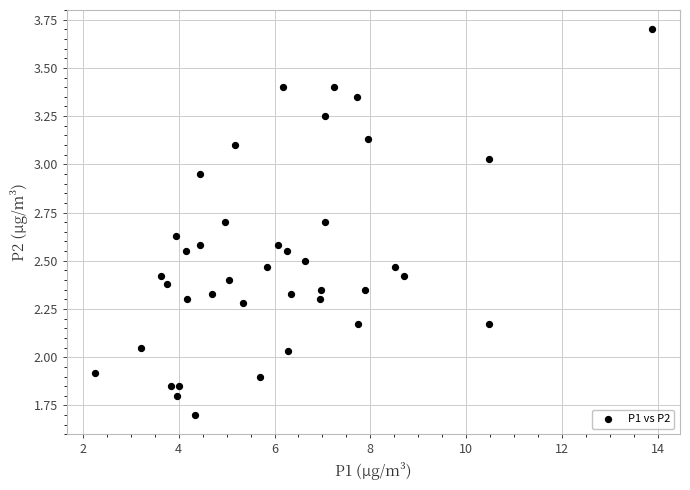

What is the range of X values (max minus min)?

11.6